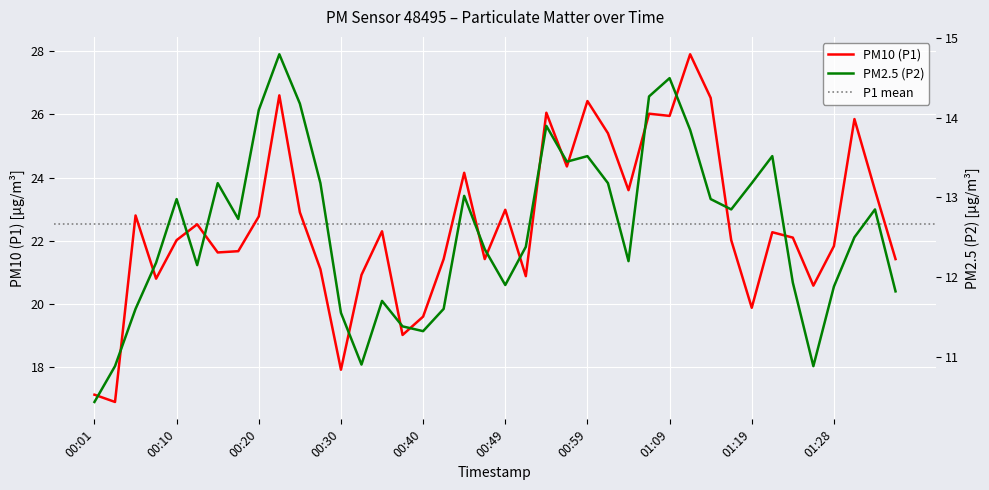

What is the sum of the P1 values at 00:13 and 01:19?

42.4